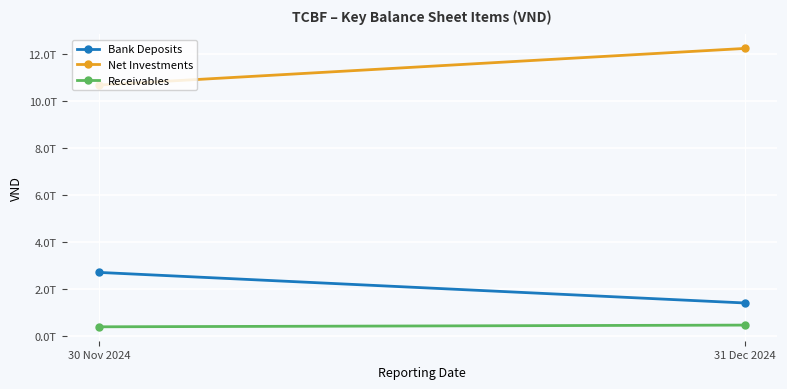

Between 30 Nov 2024 and 31 Dec 2024, which series saw the biggest shift?

Net Investments